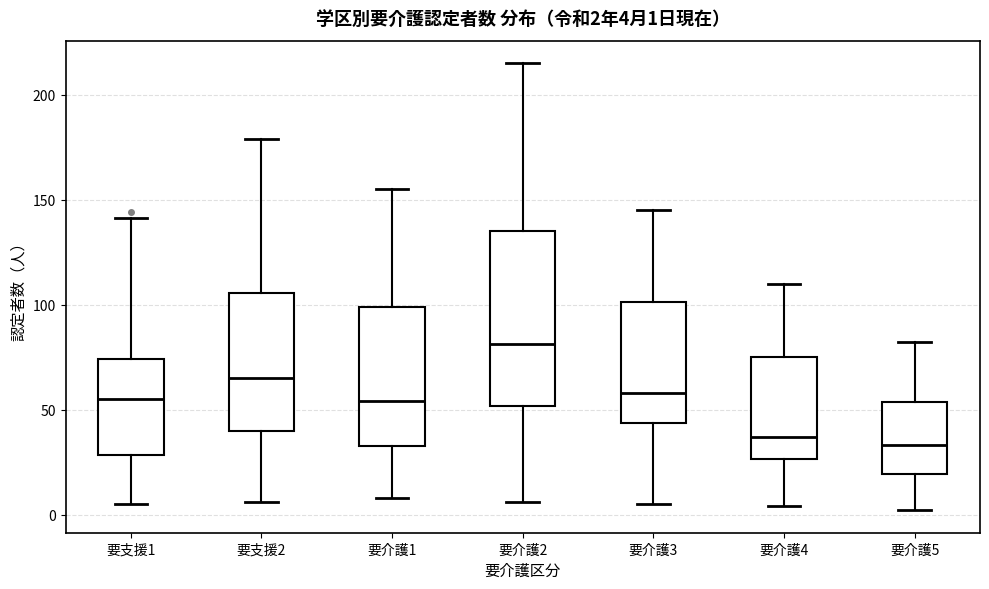

Which box is the tallest, from its lower edge to its upper edge?

要介護2